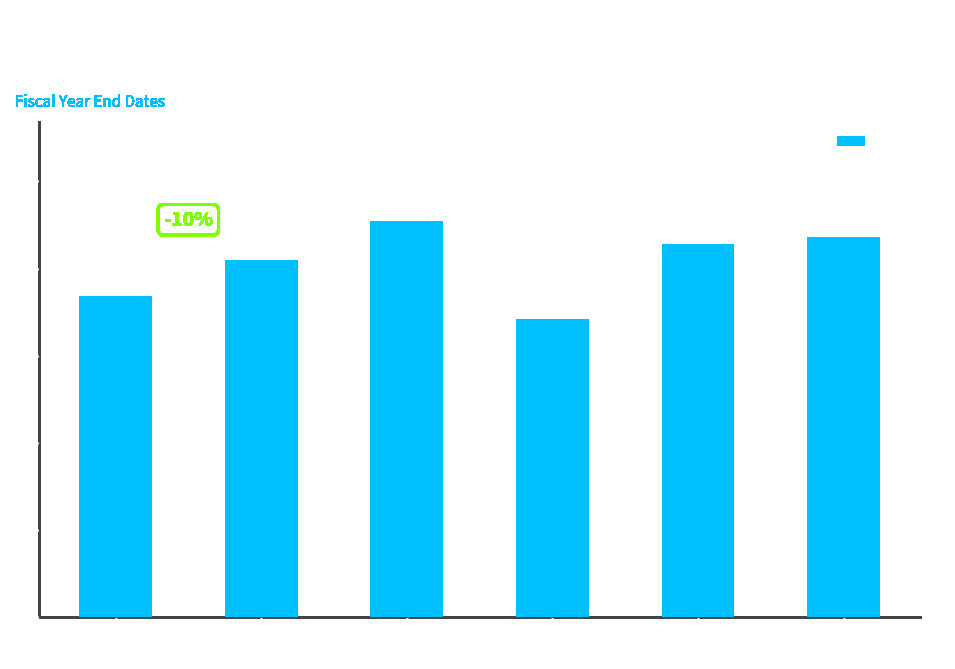

The value at 2020-02-02 is 0.8. True or false?

False